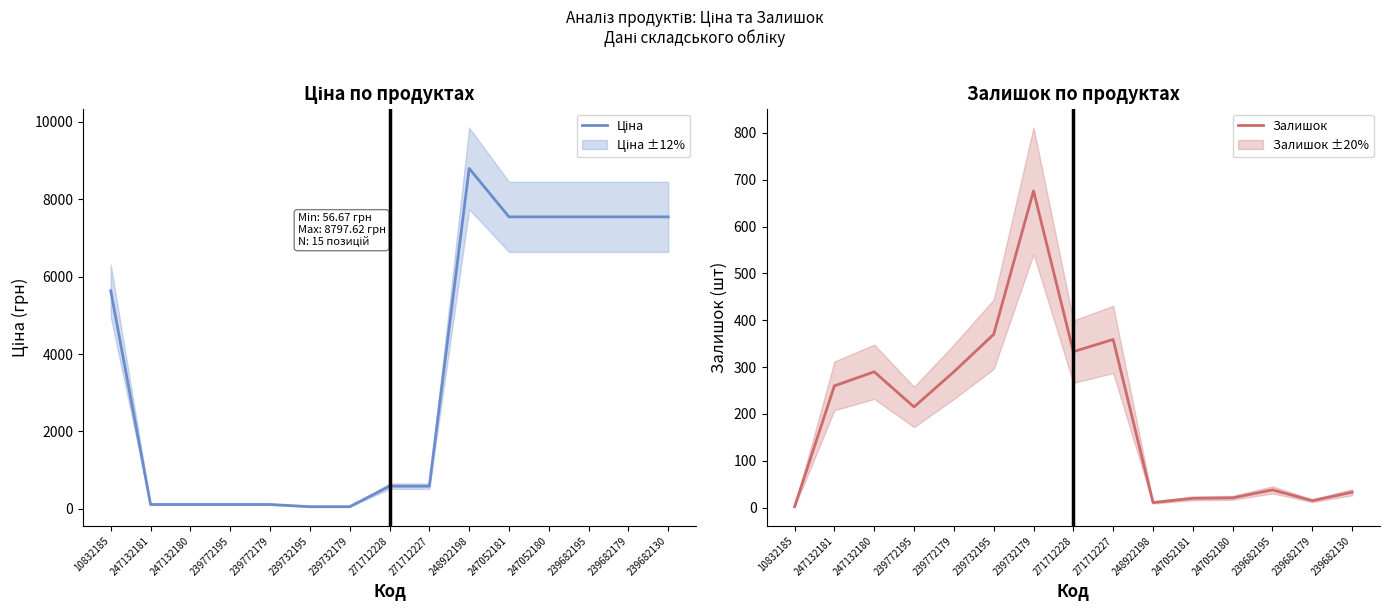

The Залишок series shows 333.0 at 271712228. True or false?

True